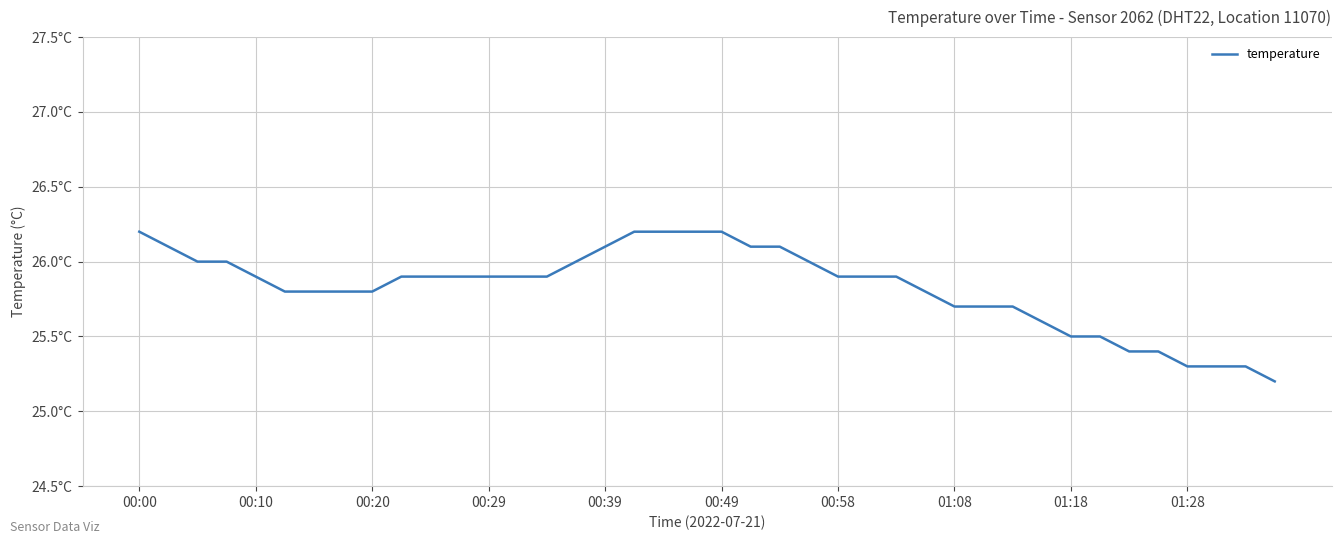

How many values are between 25 and 26?

31